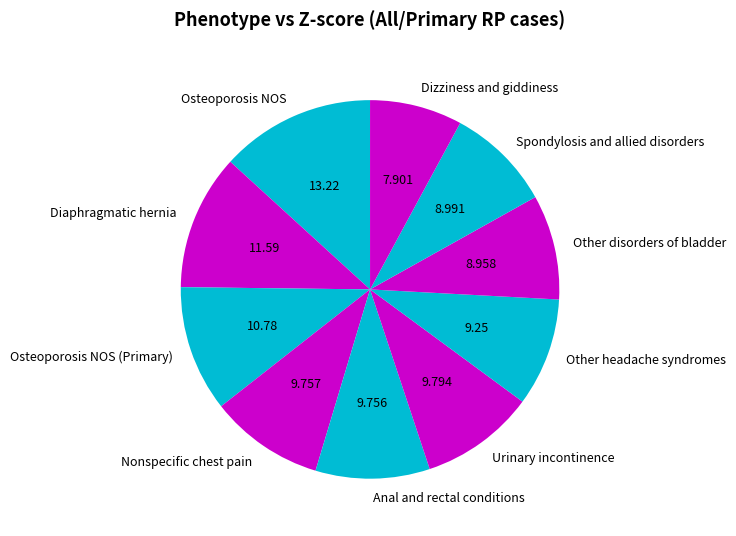

How many segments does this pie chart have?

10